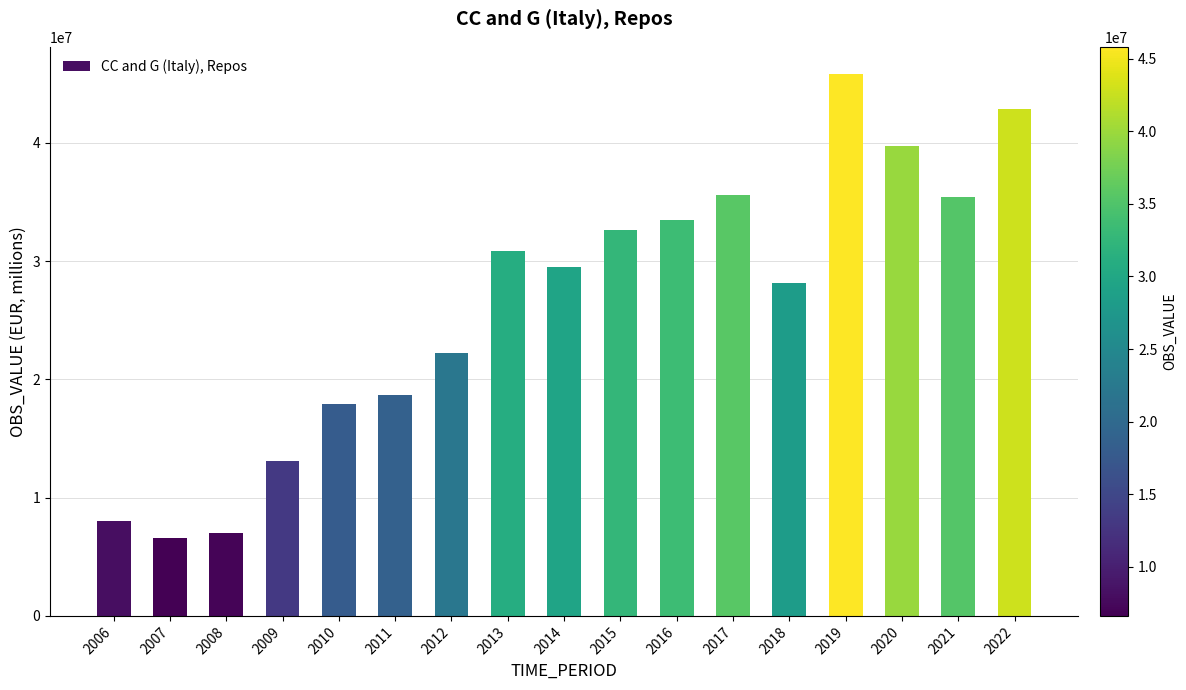

What is the maximum value shown in the chart?

45826528